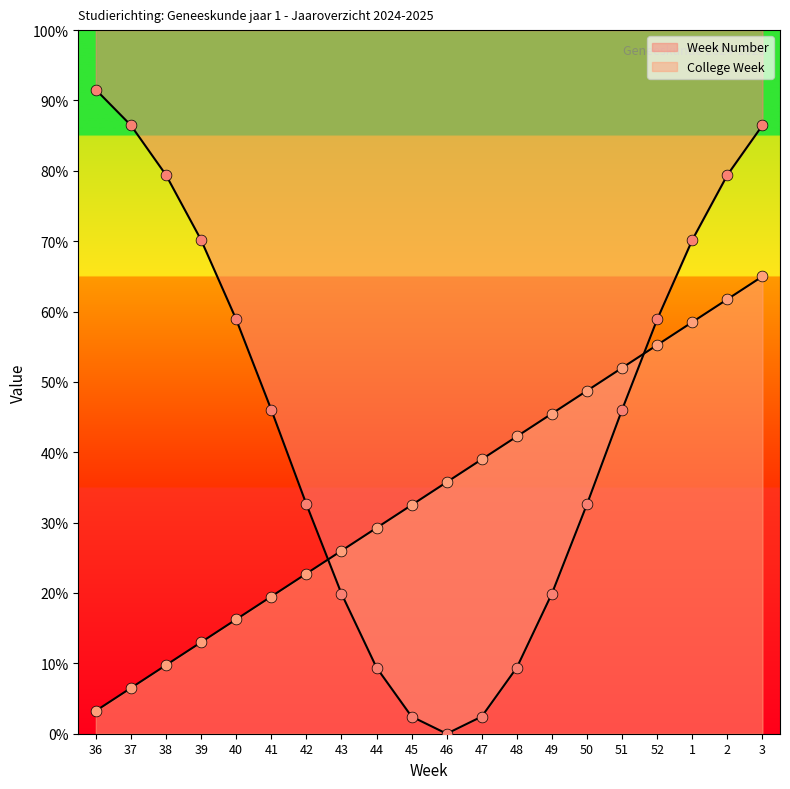

Which series reaches the maximum Y coordinate?

Week Number